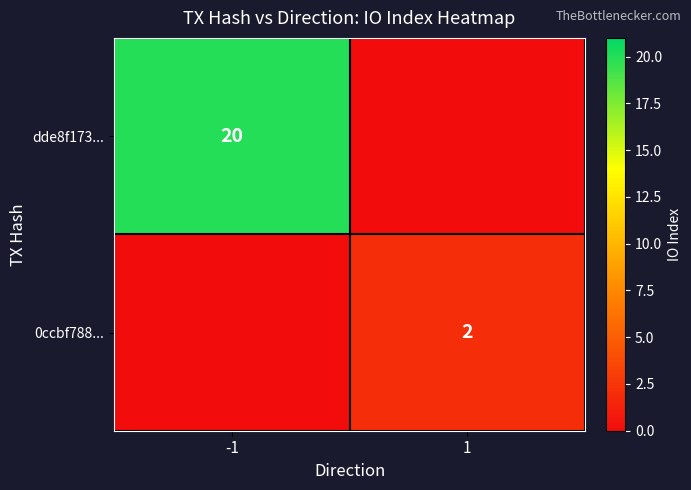

The 0ccbf788... series shows 2 at 1. True or false?

True